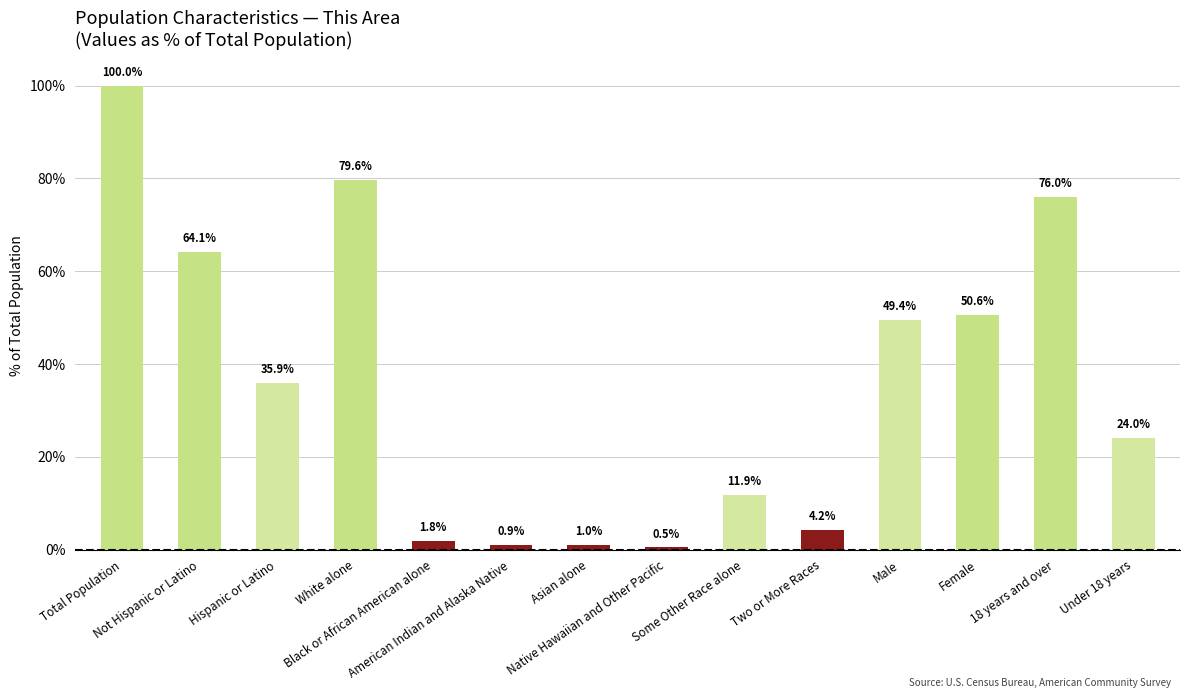

What is the value of the 1st bar from the left?

100.0